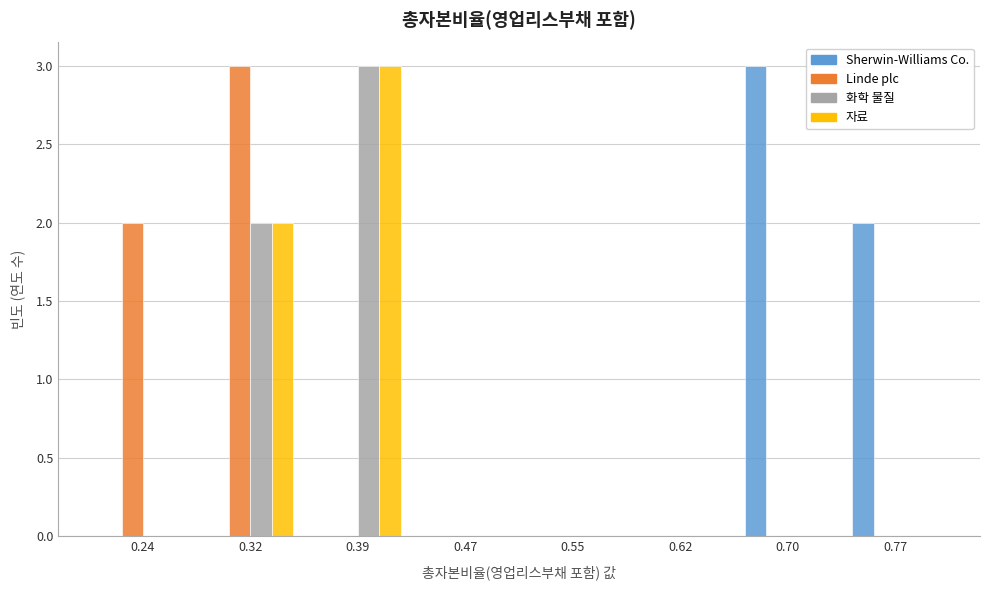

At which category is the sum across all series the highest?

0.32